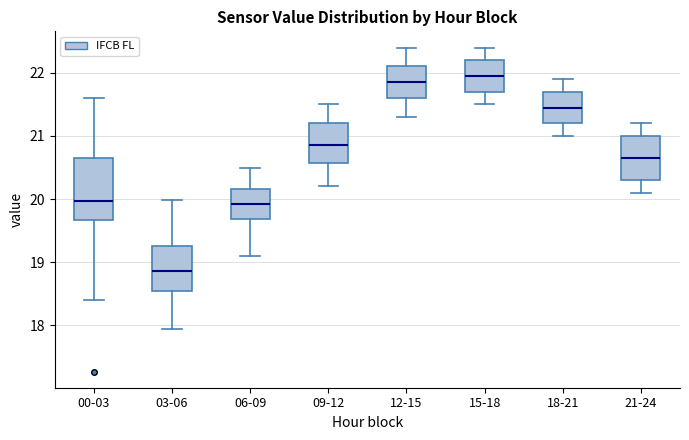

Where does the upper whisker of the box for 21-24 end on the y-axis? The values are not printed on the chart, so give them approximately, as read against the axis.

21.2